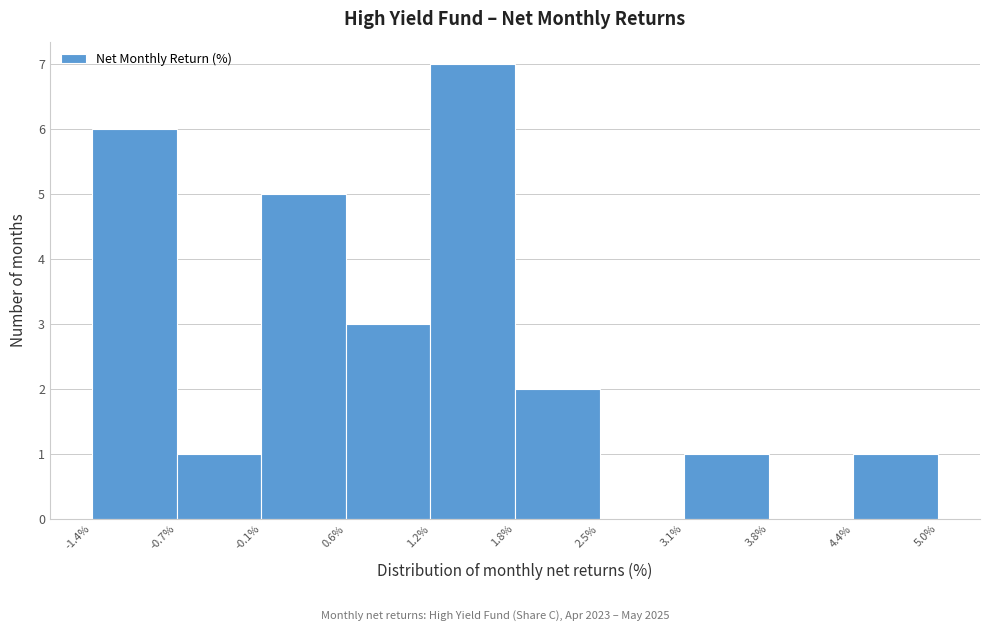

What is the height of the bar covering -1.4% to -0.7% on the x-axis? The values are not printed on the chart, so give them approximately, as read against the axis.

6